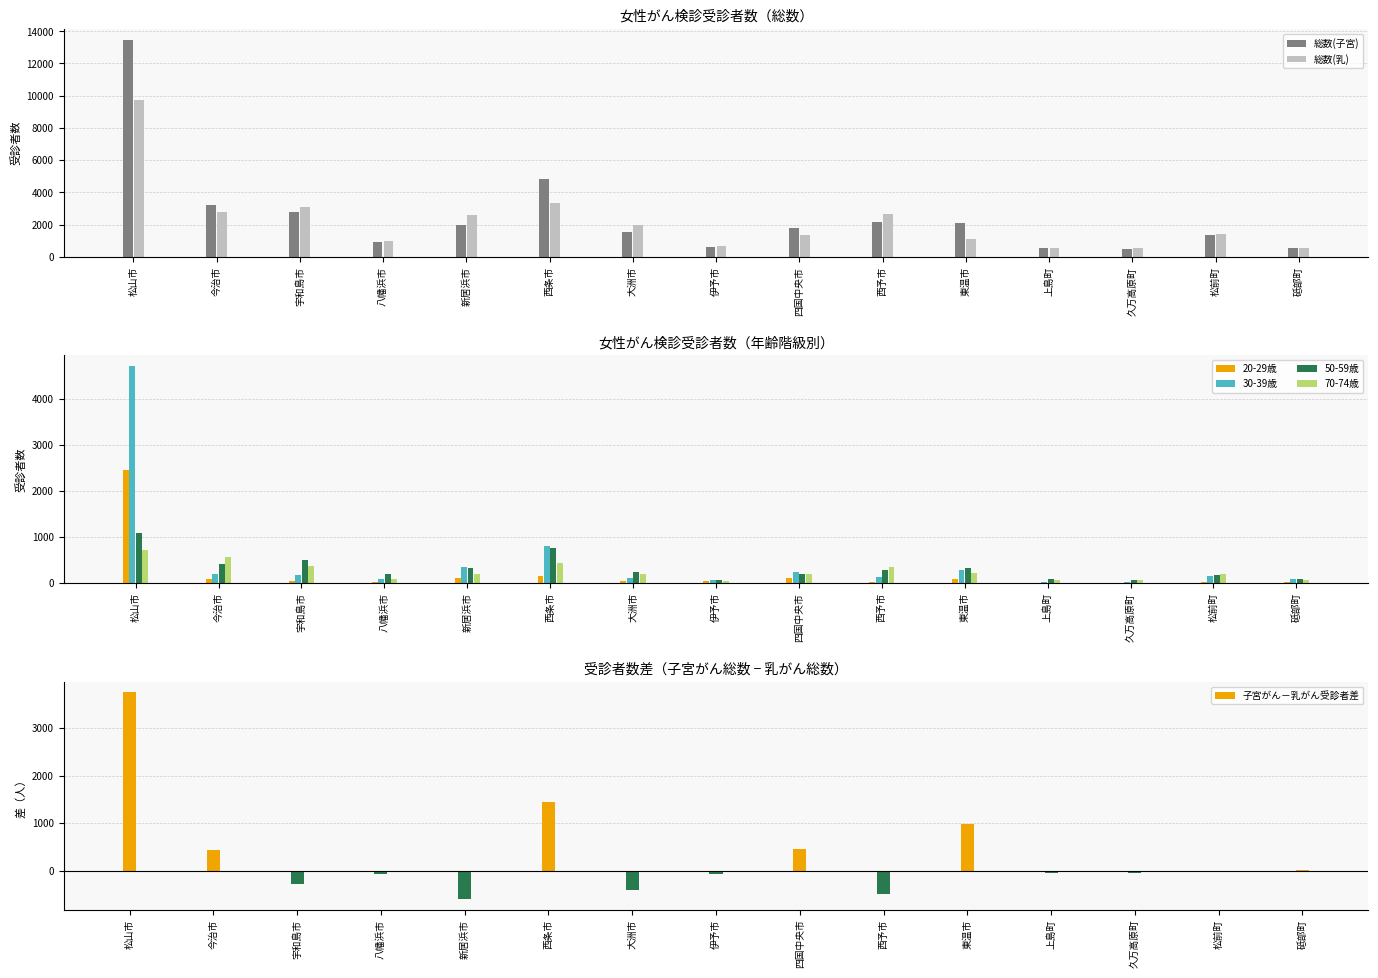

Count the number of categories in the chart.

15